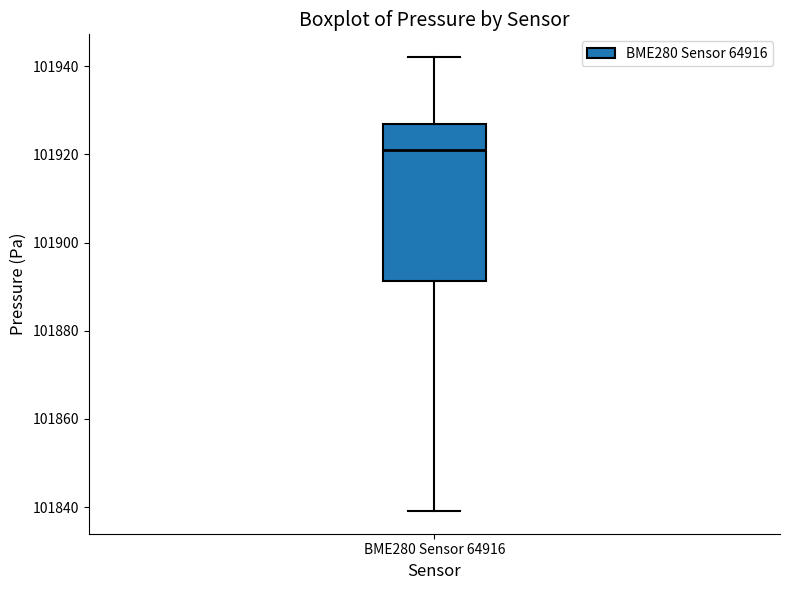

Where is the lower edge of the box for BME280 Sensor 64916 on the y-axis? The values are not printed on the chart, so give them approximately, as read against the axis.

101892